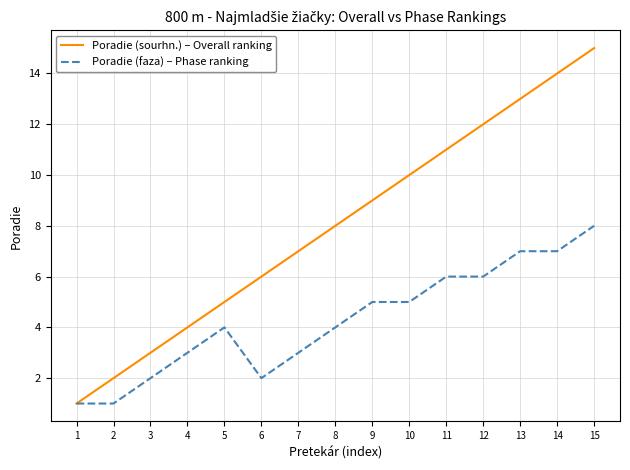

The Poradie (sourhn.) – Overall ranking series shows 20 at 14. True or false?

False